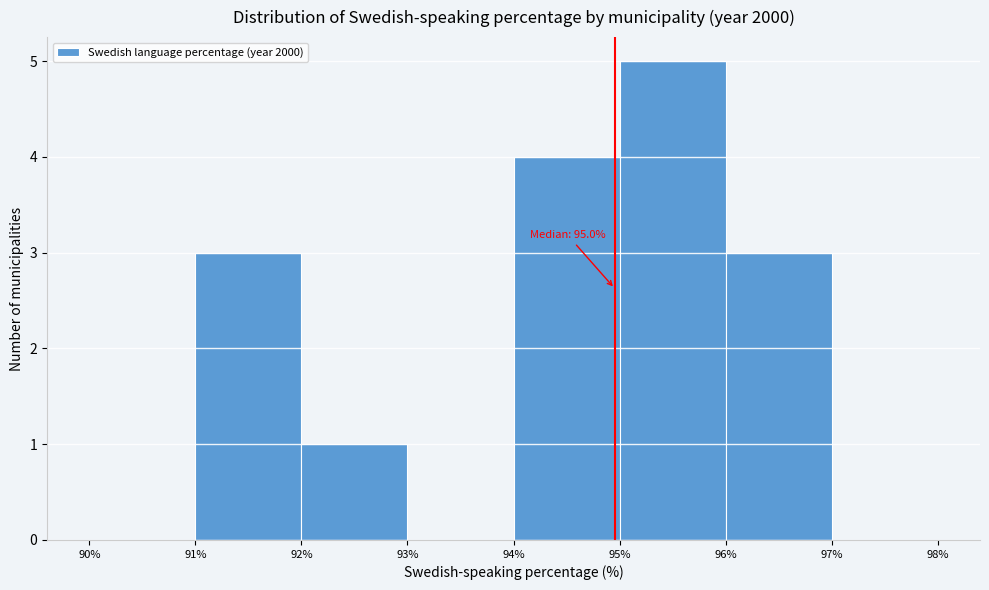

Over which range of the x-axis is the bar tallest?

95% to 96%